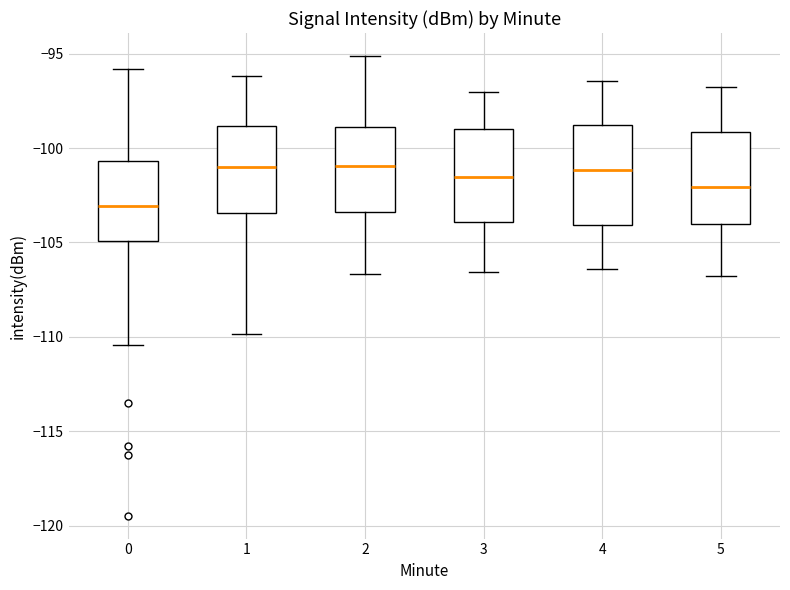

Reading left to right, transcribe this box plot: for each box, give where its median line is, the range the box spans, and where its two whiskers end, as read against the y-axis. The values are not printed on the chart, so give them approximately, as read against the axis.

0: median -103.0, box -105.0 to -100.5, whiskers -110.5 to -96.0
1: median -101.0, box -103.5 to -99.0, whiskers -110.0 to -96.0
2: median -101.0, box -103.5 to -99.0, whiskers -106.5 to -95.0
3: median -101.5, box -104.0 to -99.0, whiskers -106.5 to -97.0
4: median -101.0, box -104.0 to -99.0, whiskers -106.5 to -96.5
5: median -102.0, box -104.0 to -99.0, whiskers -107.0 to -97.0